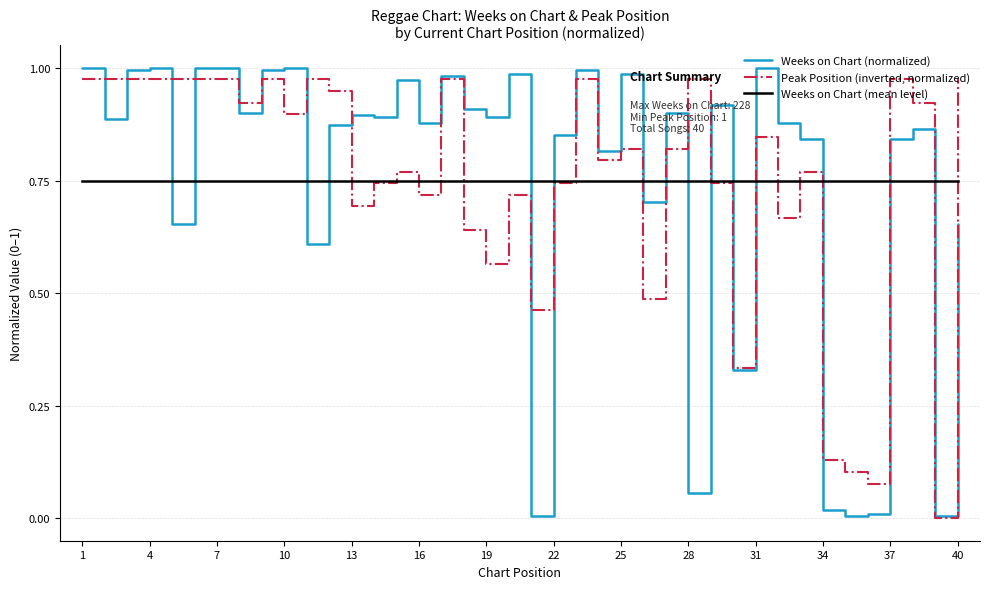

Which series has the largest range (max minus min)?

Weeks on Chart (normalized)